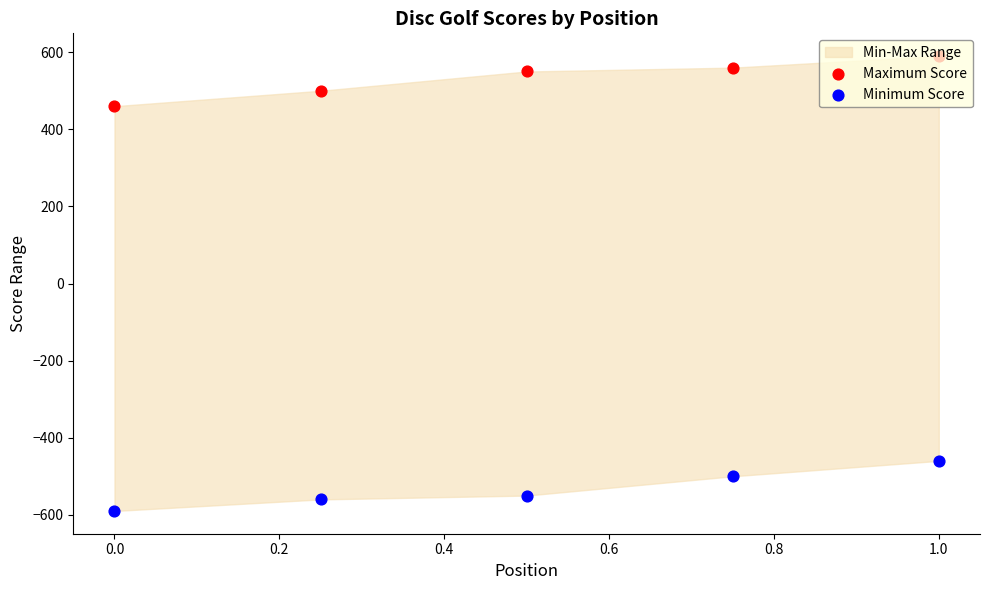

Which series has the largest Y range (max minus min)?

Maximum Score